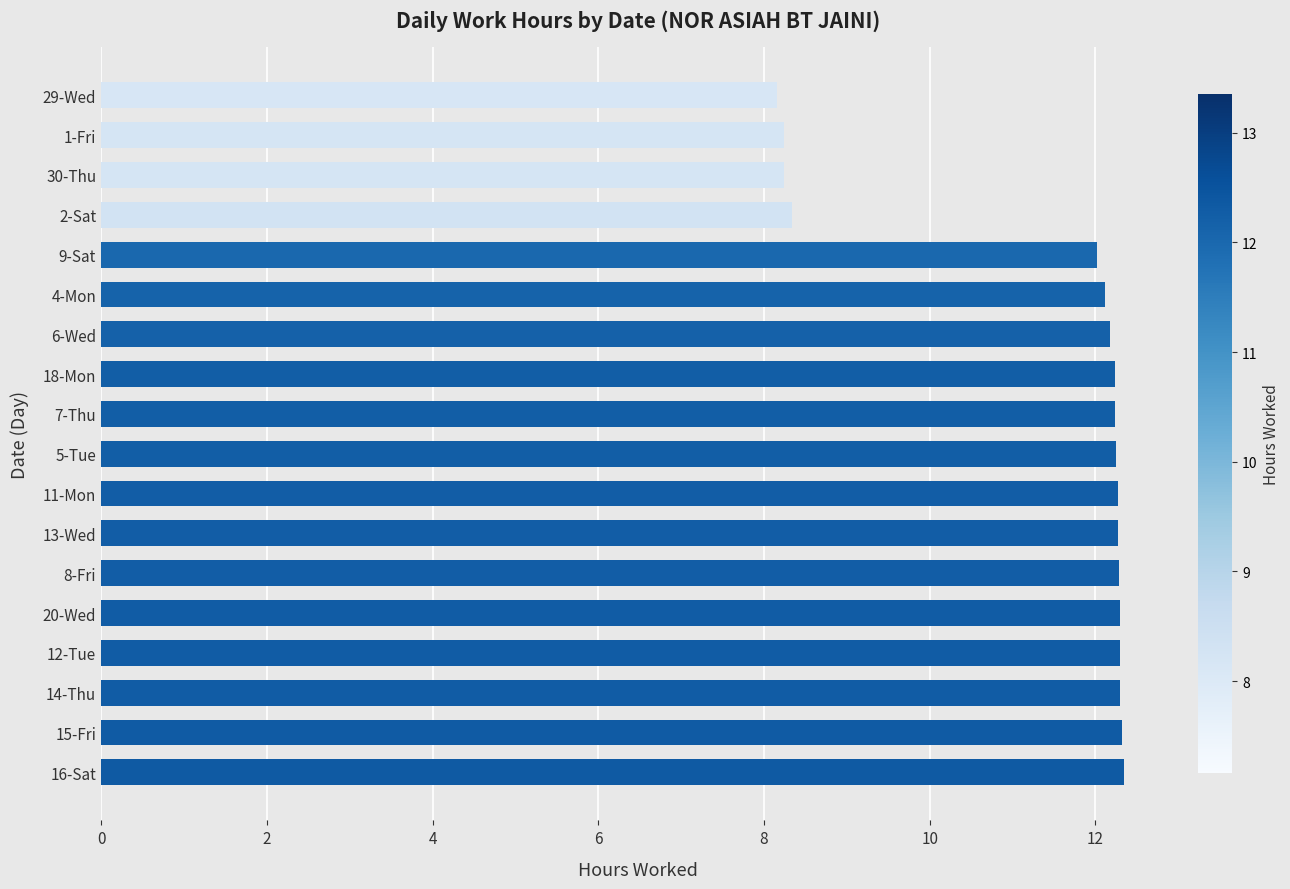

What is the change in value from 4-Mon to 30-Thu?

-3.9